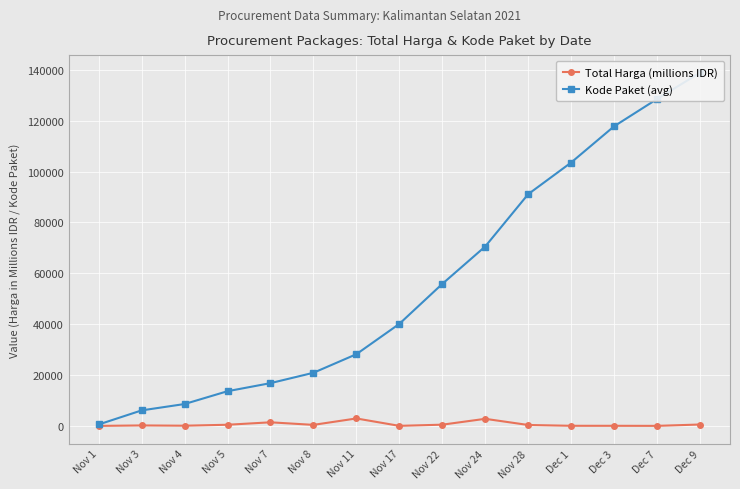

How many data points in Kode Paket (avg) are less than 40112?

7